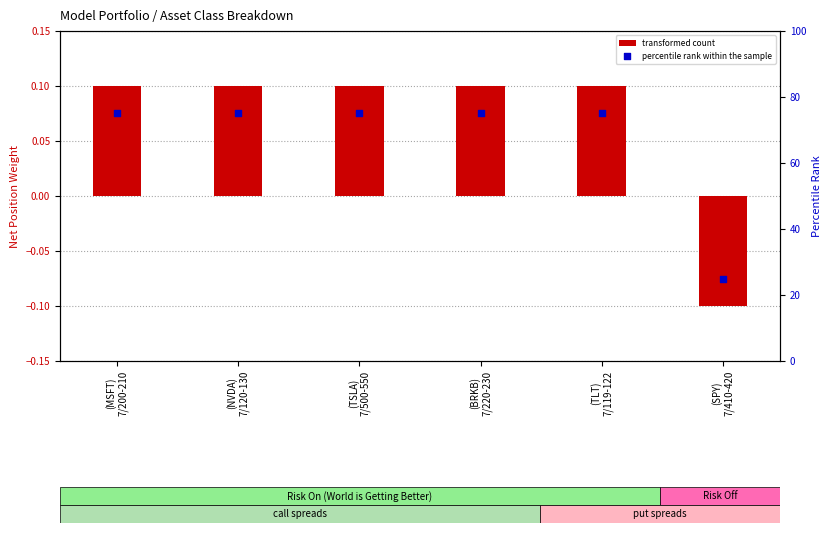

Which series contains the highest Y value?

percentile rank within the sample